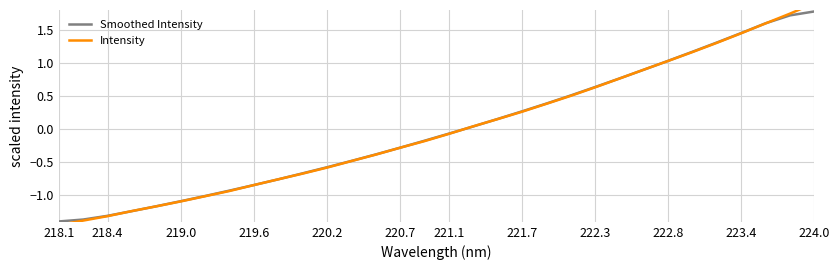

The value of Smoothed Intensity at 224.0 is 1.8. True or false?

True